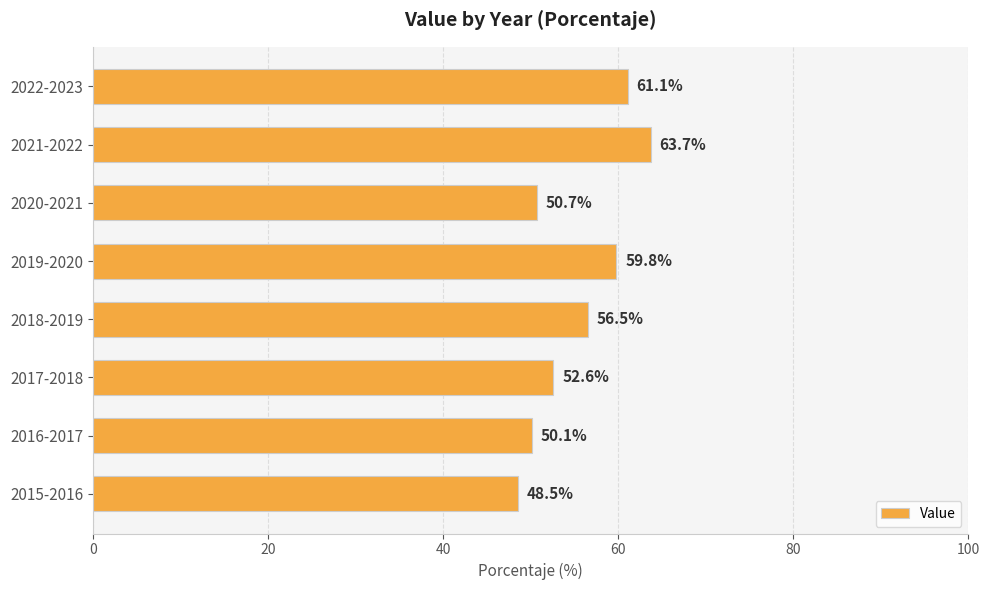

Which category has the highest value across all series?

2021-2022